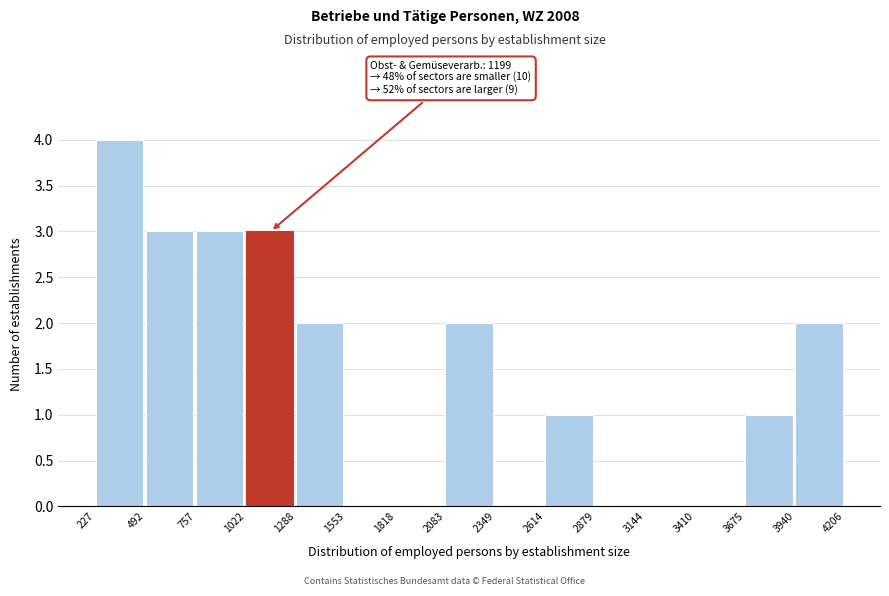

Which range on the x-axis has the tallest bar?

227 to 492